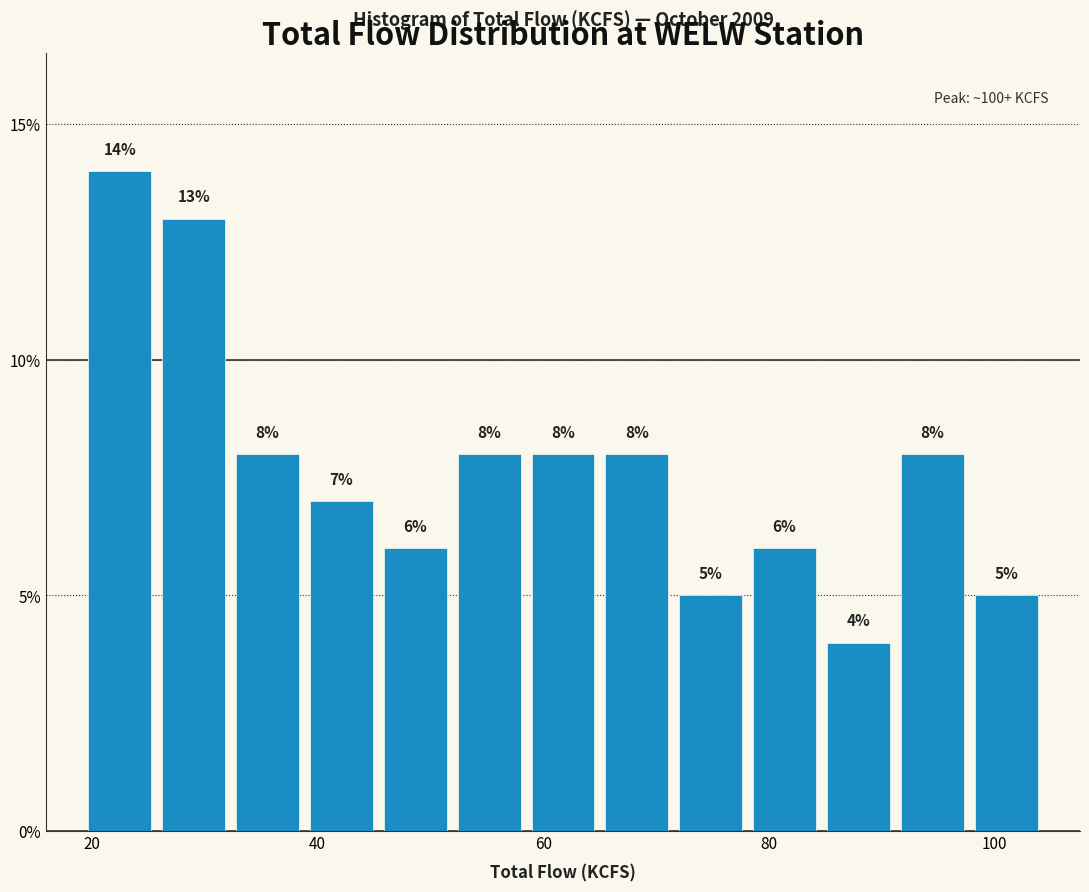

Around what value on the x-axis is the tallest bar? Give the approximate position of its centre, as read against the axis.

22